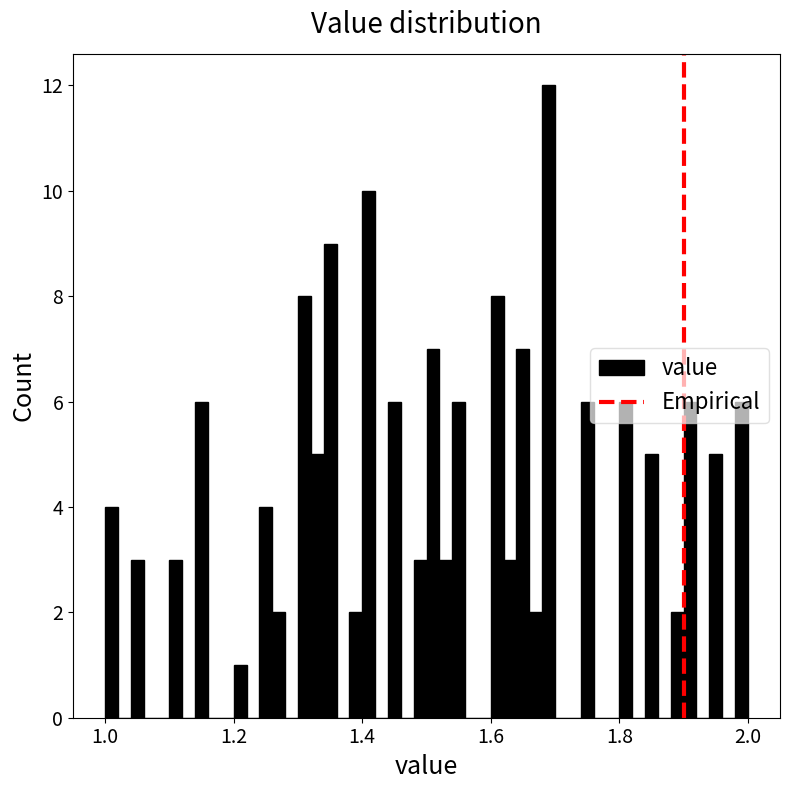

Read against the x-axis, roughly where is the centre of the tallest bar?

1.70